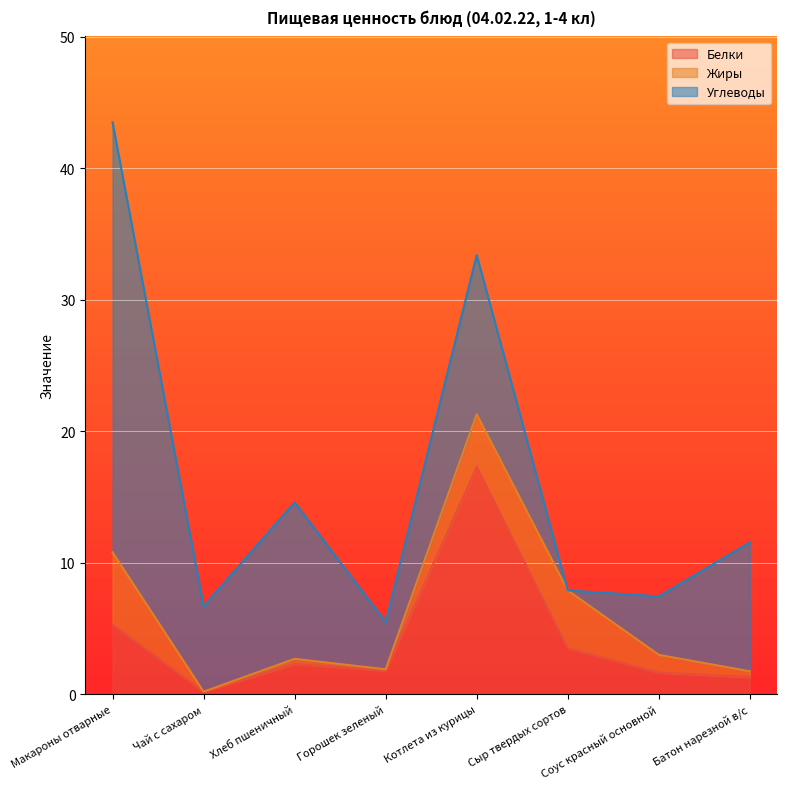

What is the value of the Белки point at the 2nd from the left?

0.2